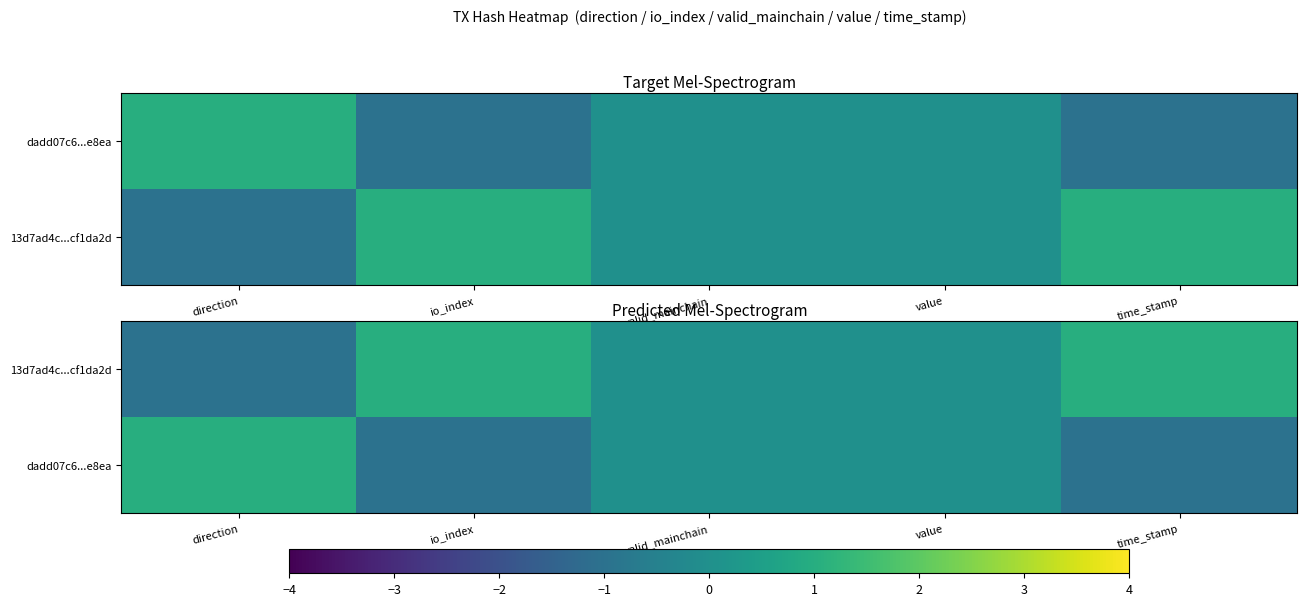

Which has a higher value, direction or valid_mainchain?

direction